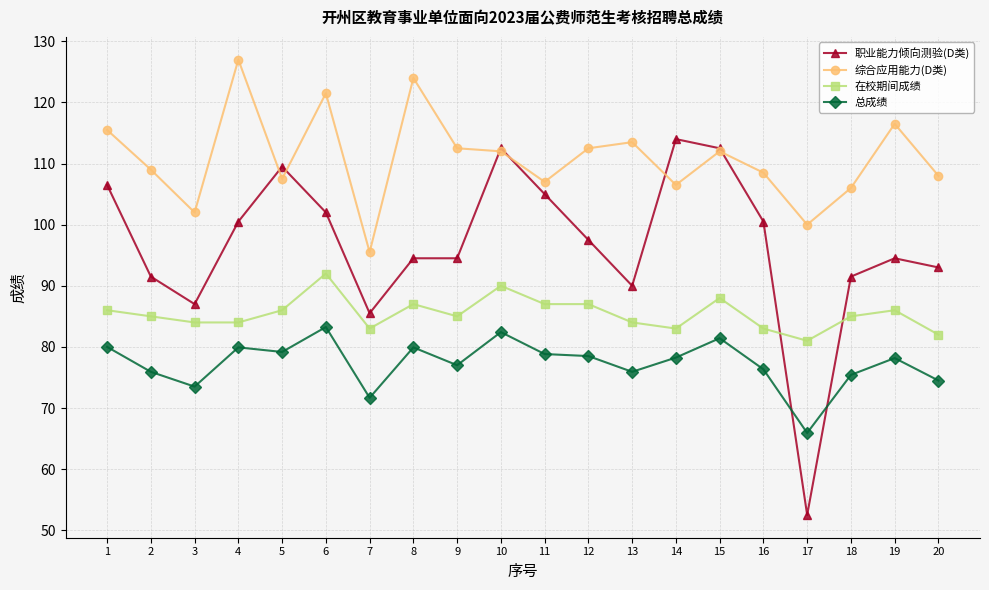

The 综合应用能力(D类) series shows 182.3 at 11. True or false?

False